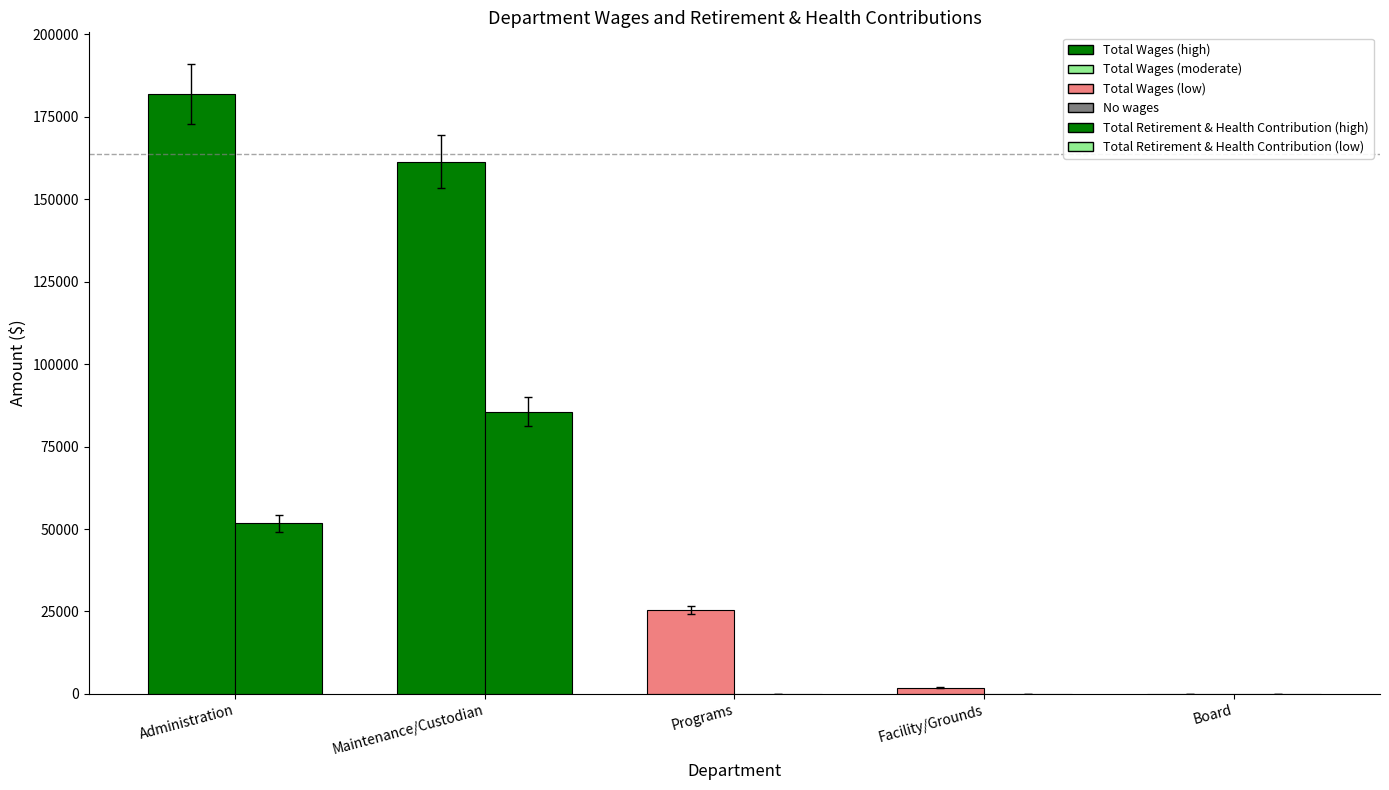

List the labels in order of Total Retirement & Health Contribution value, largest first.

Maintenance/Custodian, Administration, Programs, Facility/Grounds, Board